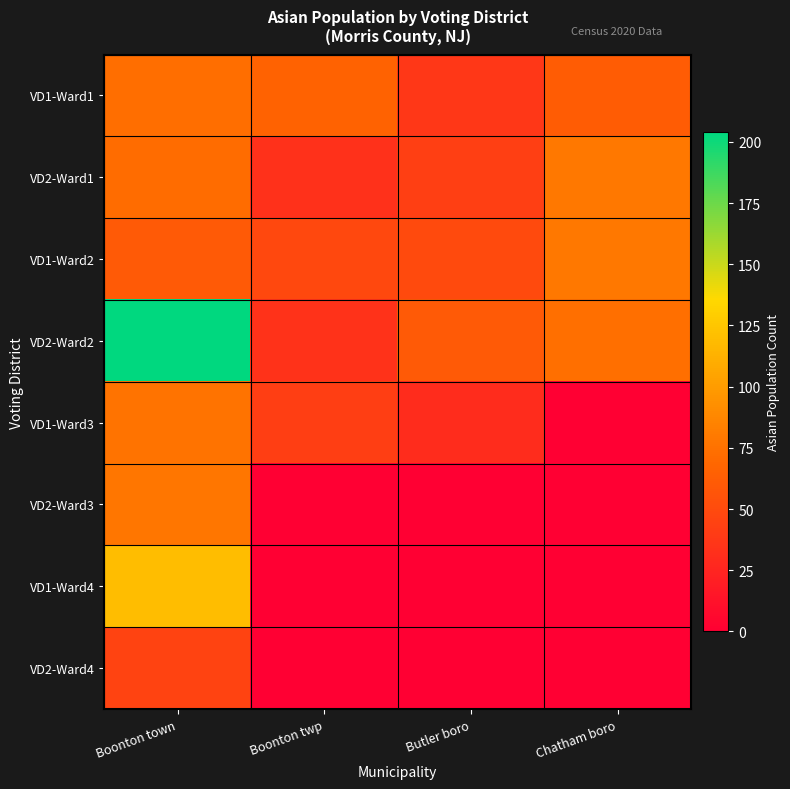

Rank the series by their maximum value, from highest to lowest.

VD2-Ward2, VD1-Ward4, VD2-Ward1, VD1-Ward2, VD2-Ward3, VD1-Ward3, VD1-Ward1, VD2-Ward4